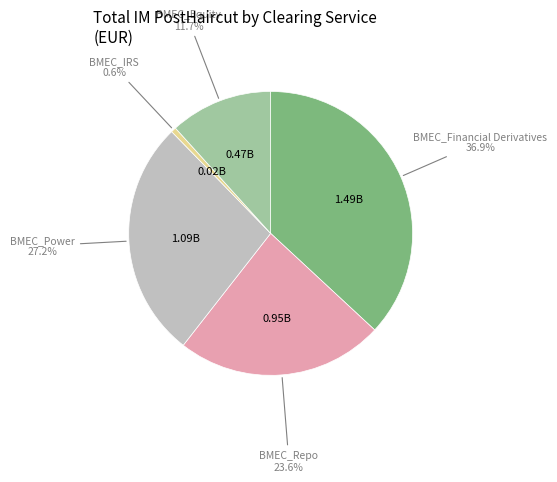

Does any single category account for the majority?

No